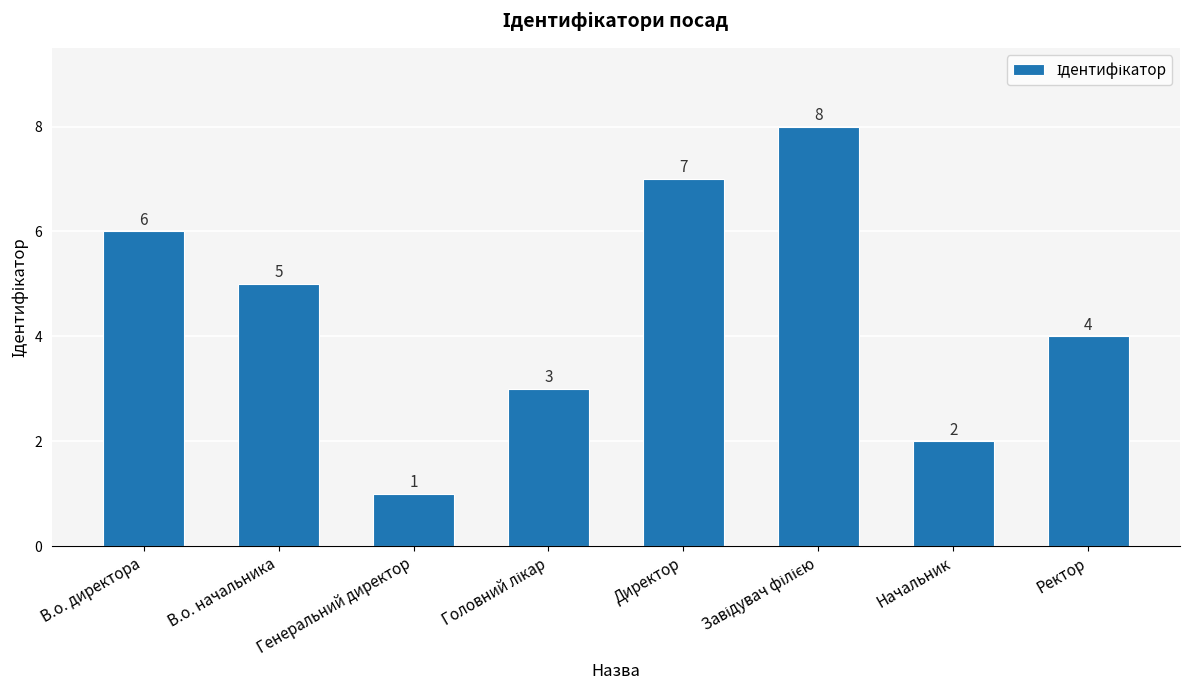

What is the sum of the values at В.о. директора and Директор?

13